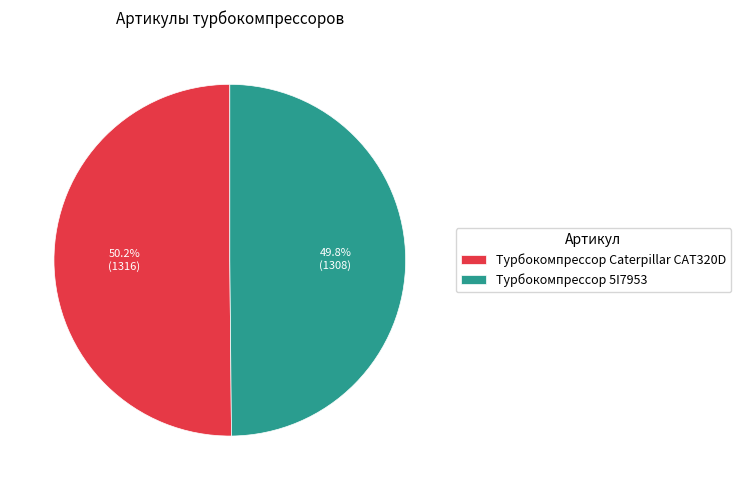

What percentage is NOT represented by Турбокомпрессор 5I7953?

50.2%